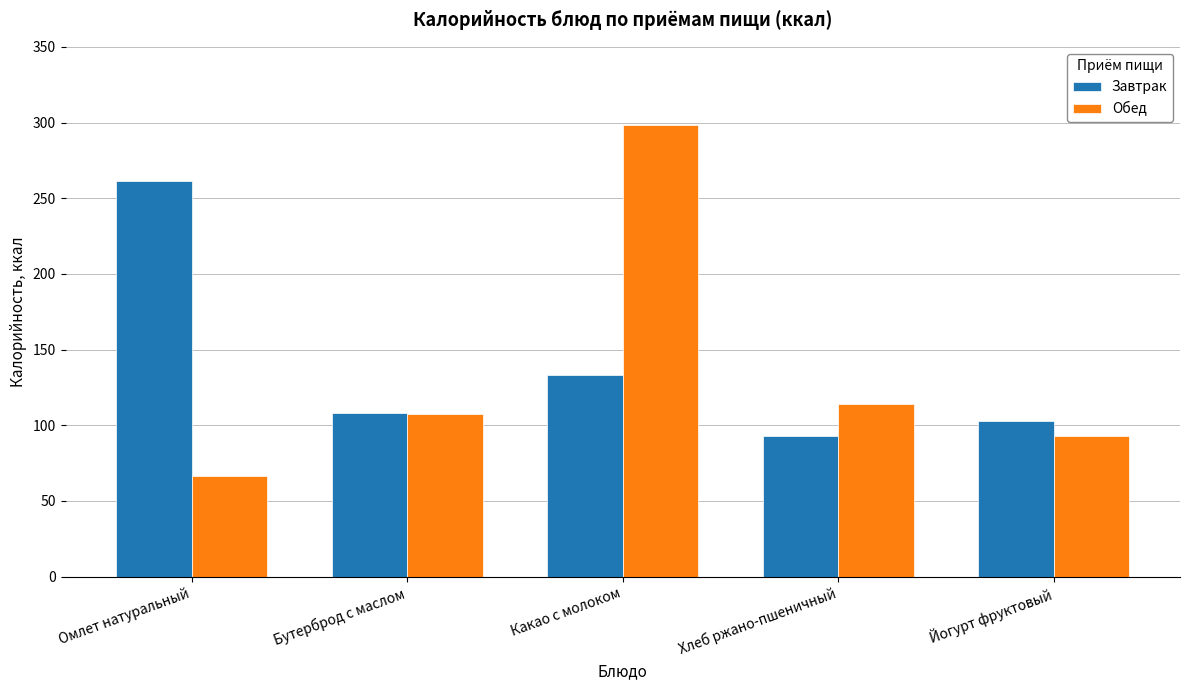

At which label is Завтрак closest to 177?

Какао с молоком